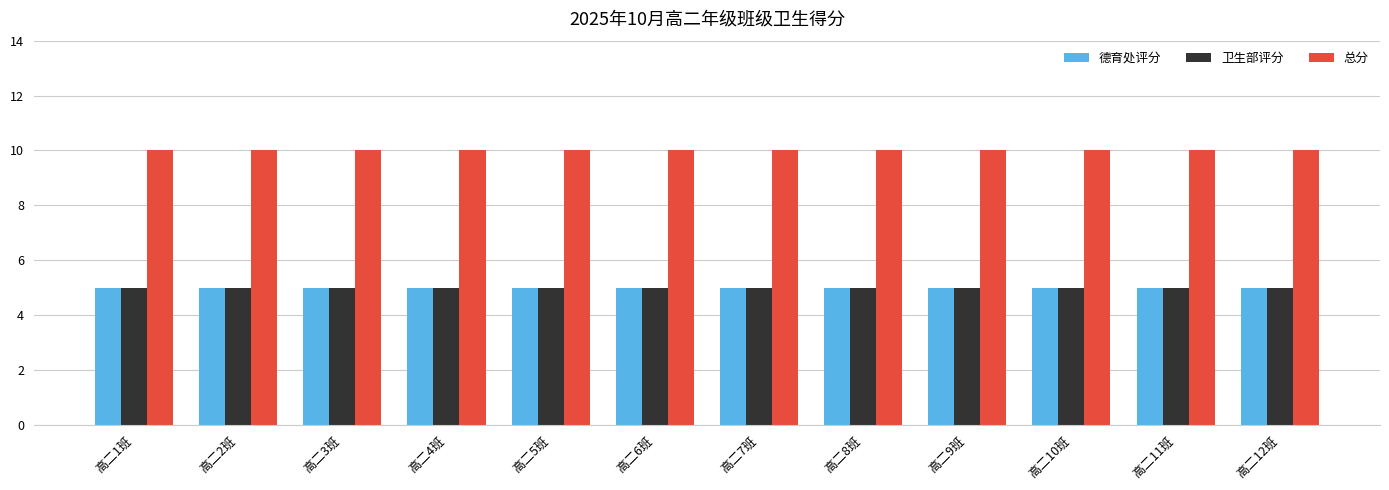

What is the approximate value of 总分 at 高二5班?

10